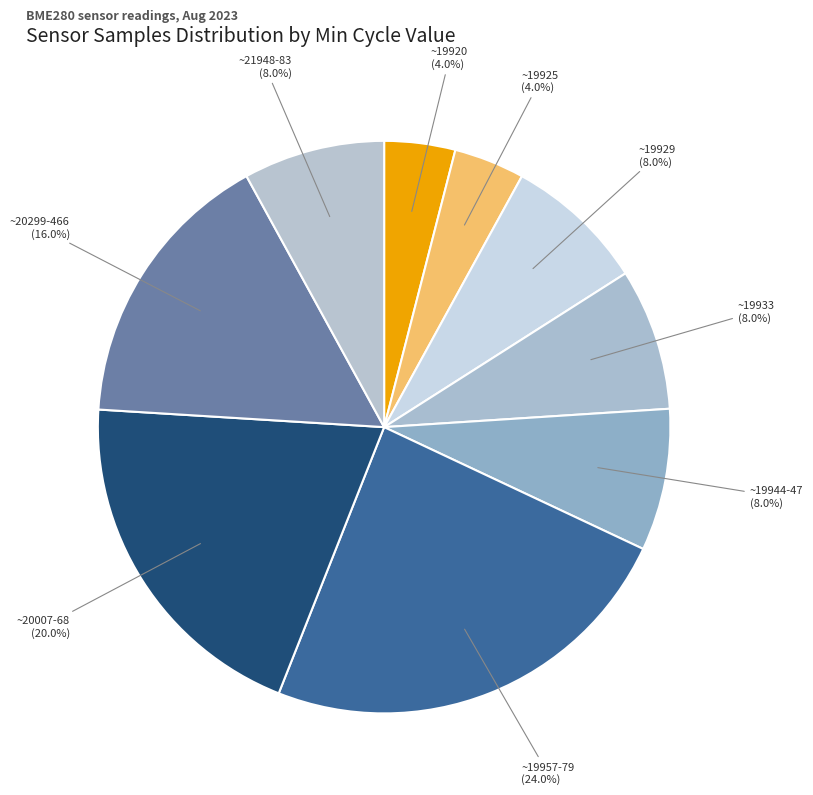

How many slices are in this pie chart?

9